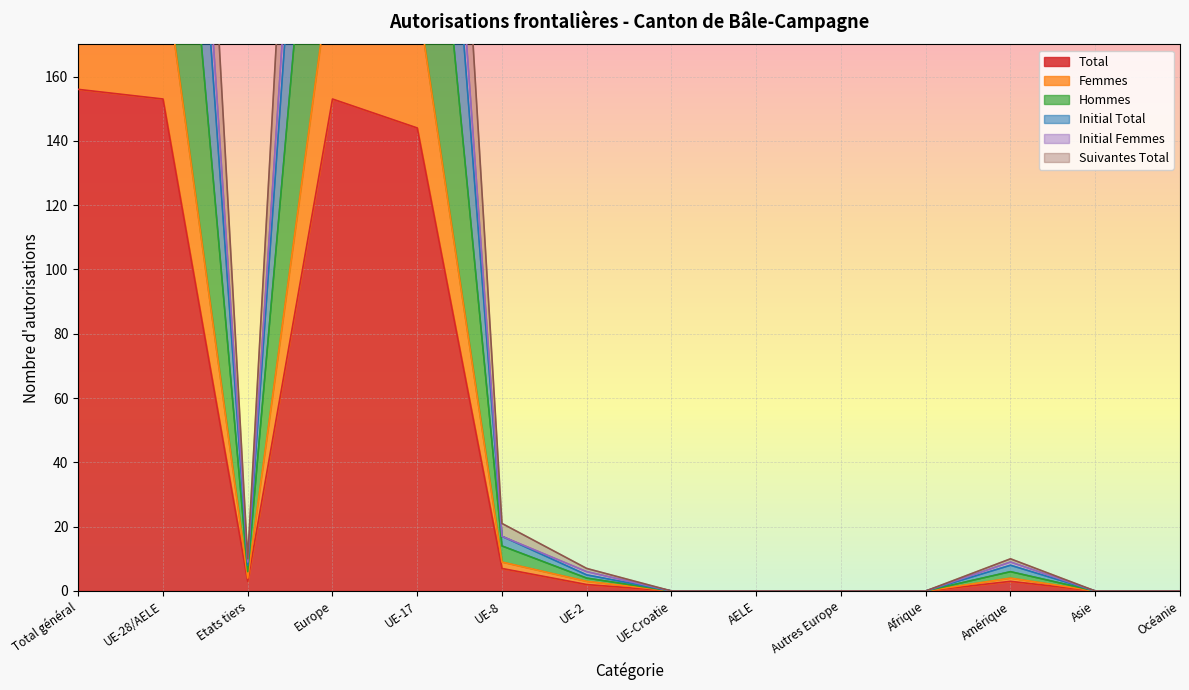

At which category does Hommes reach its first local peak?

Europe